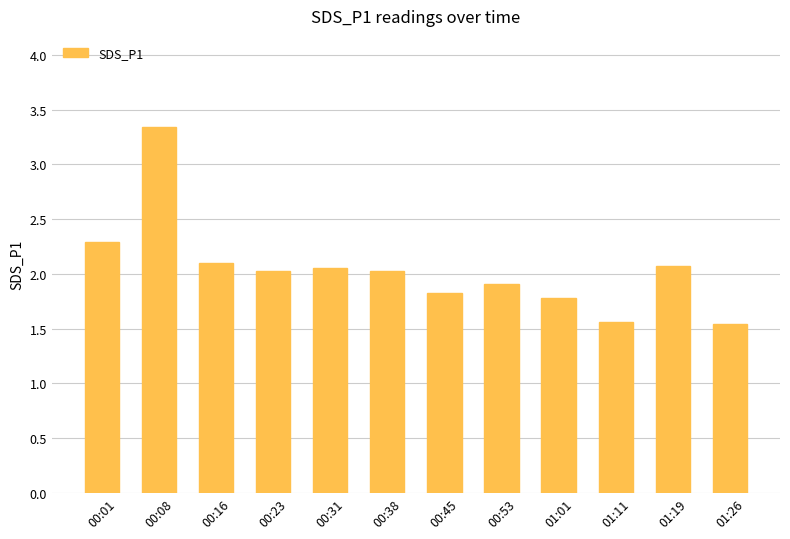

What is the change in value from 00:38 to 00:45?

-0.2